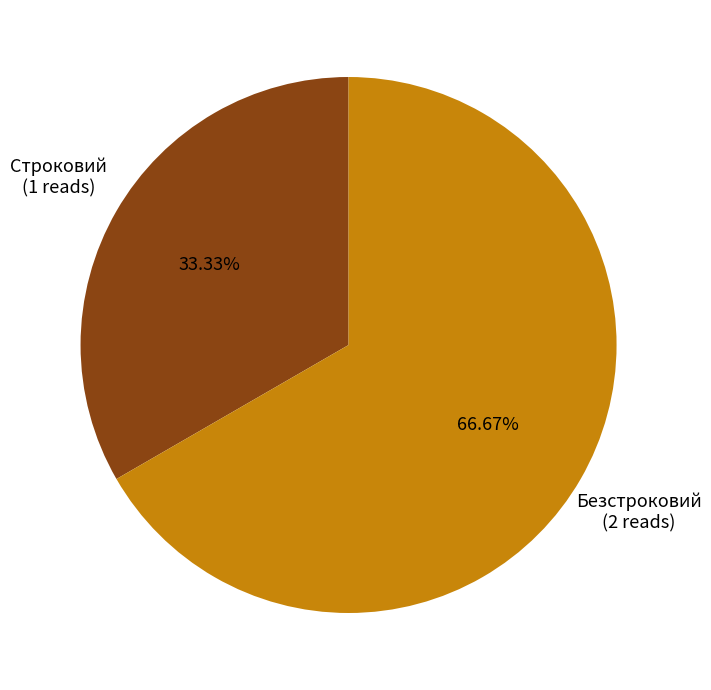

Rank the categories by value from highest to lowest.

Безстроковий, Строковий